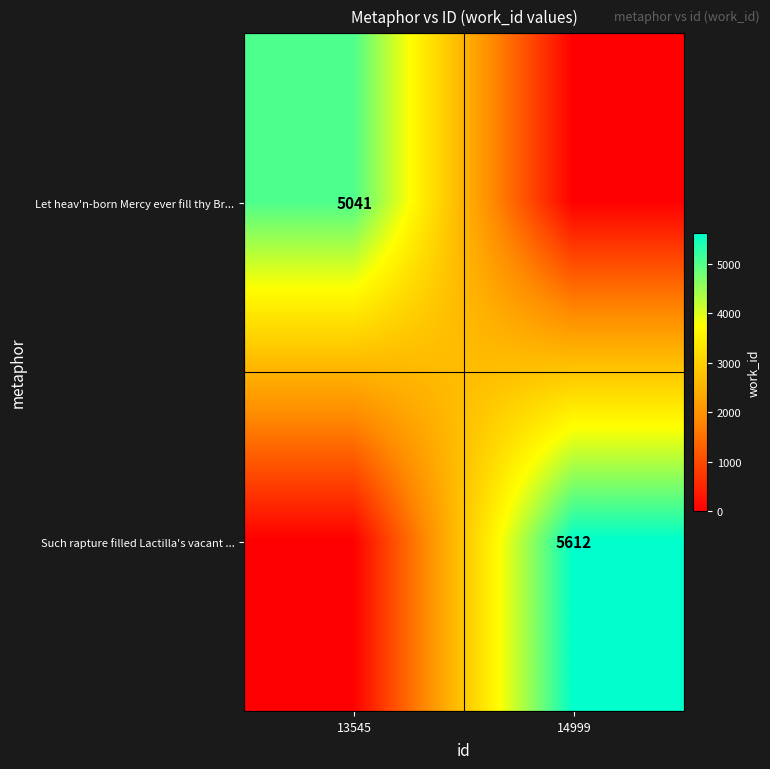

True or false: Let heav'n-born Mercy ever fill thy Br... has a value of 5041 at 13545.

True